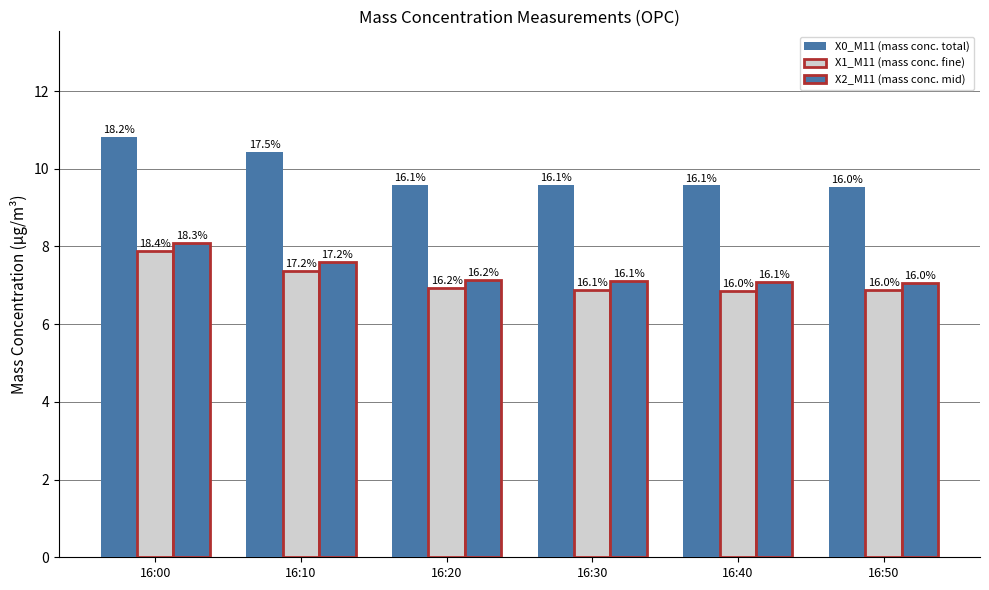

At which category does the chart reach its minimum across all series?

16:40